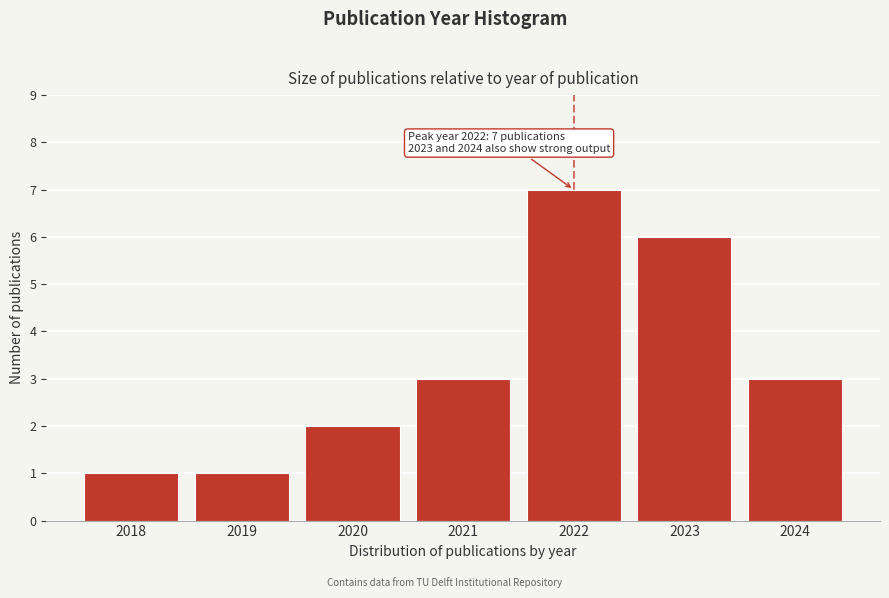

Reading left to right, list all the values displayed in this chart.

2018=1	2019=1	2020=2	2021=3	2022=7	2023=6	2024=3